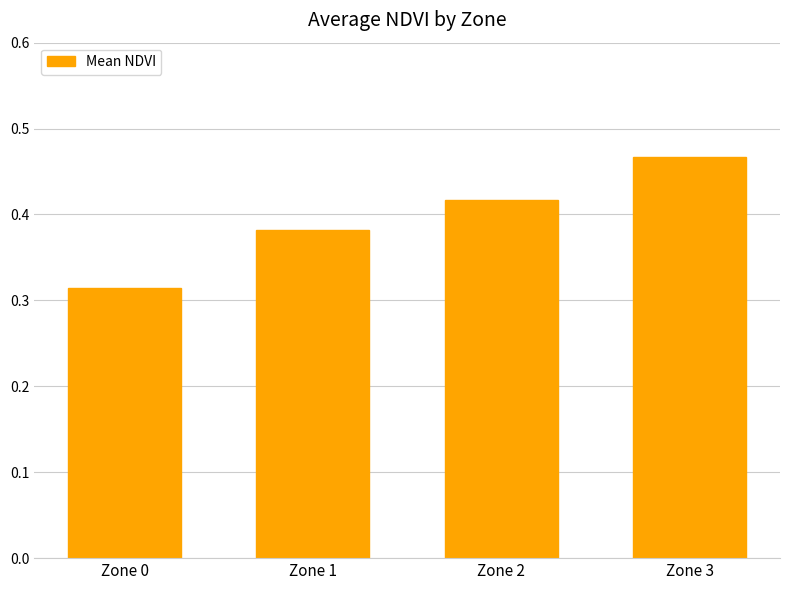

What is the sum of the values at Zone 3 and Zone 2?

0.9